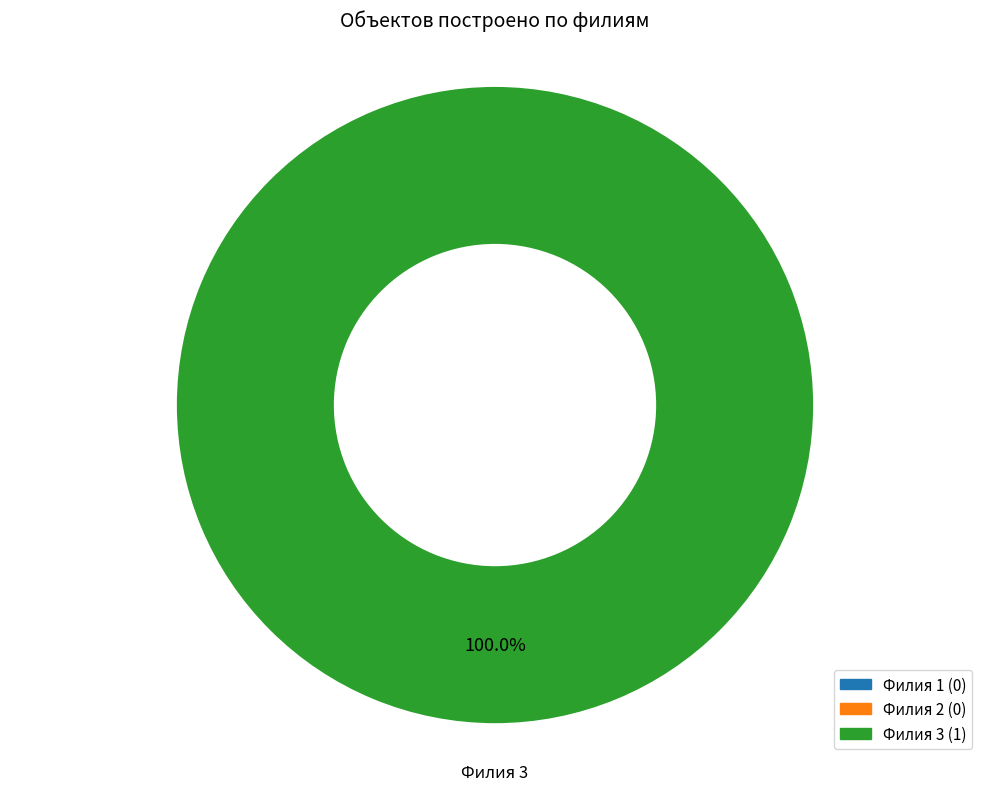

Is there any slice that represents more than half of the pie?

Yes